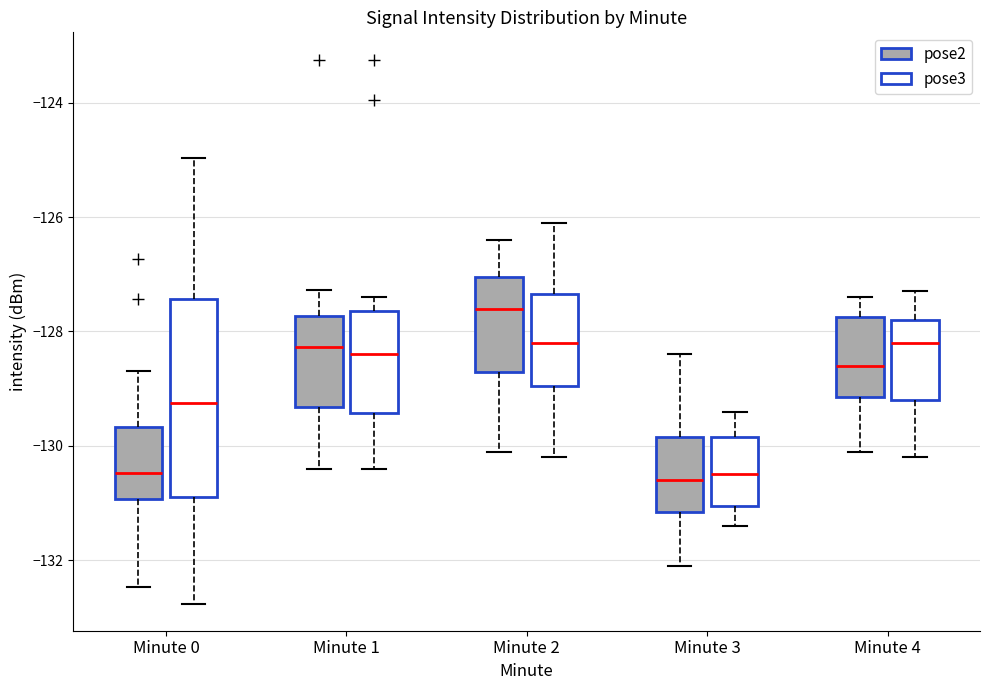

Where does the lower whisker of the box for Minute 1 (pose2) end on the y-axis? The values are not printed on the chart, so give them approximately, as read against the axis.

-130.4